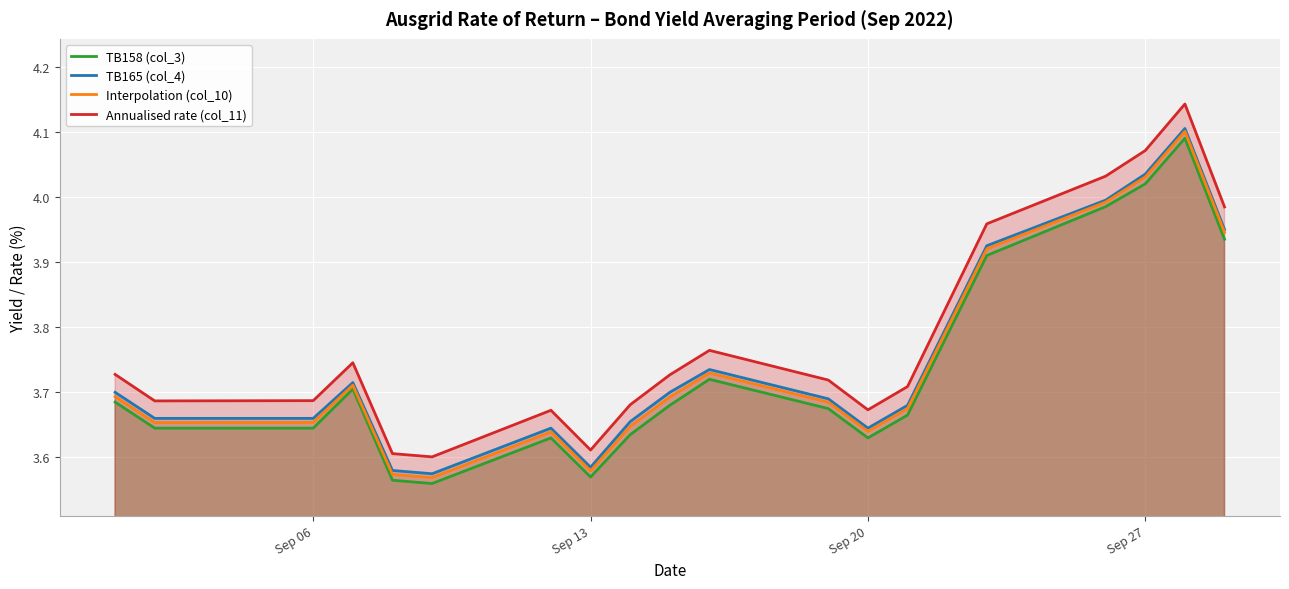

True or false: TB165 (col_4) and TB158 (col_3) cross at least once.

False